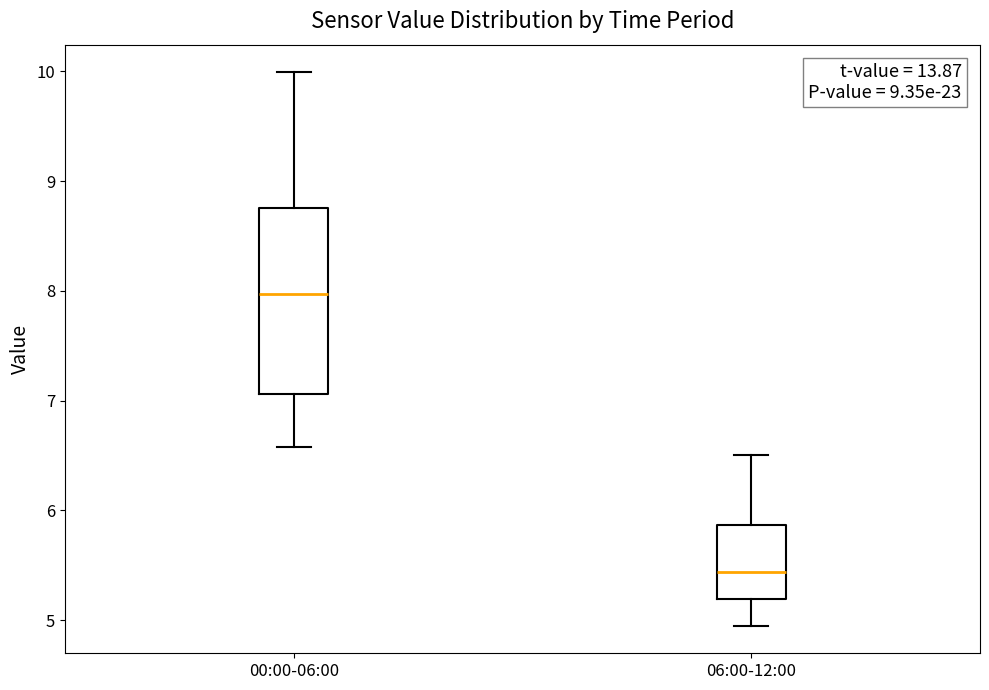

Which box has the lowest median line?

06:00-12:00